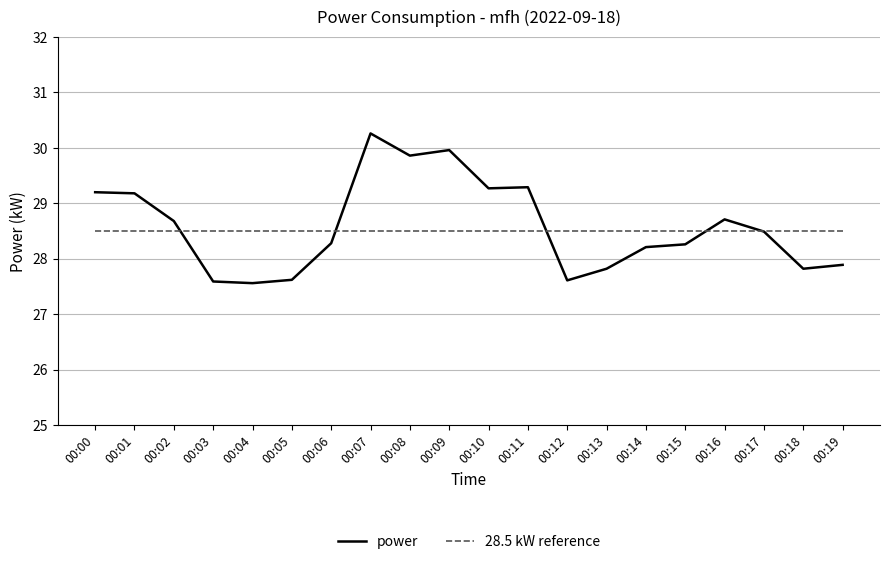

Approximately how many times larger is the value at 00:04 compared to 00:06?

1.0